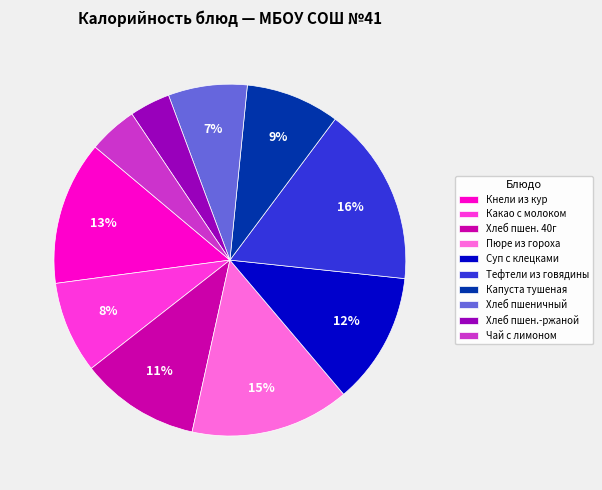

Which has a higher value, Суп с клецками or Чай с лимоном?

Суп с клецками